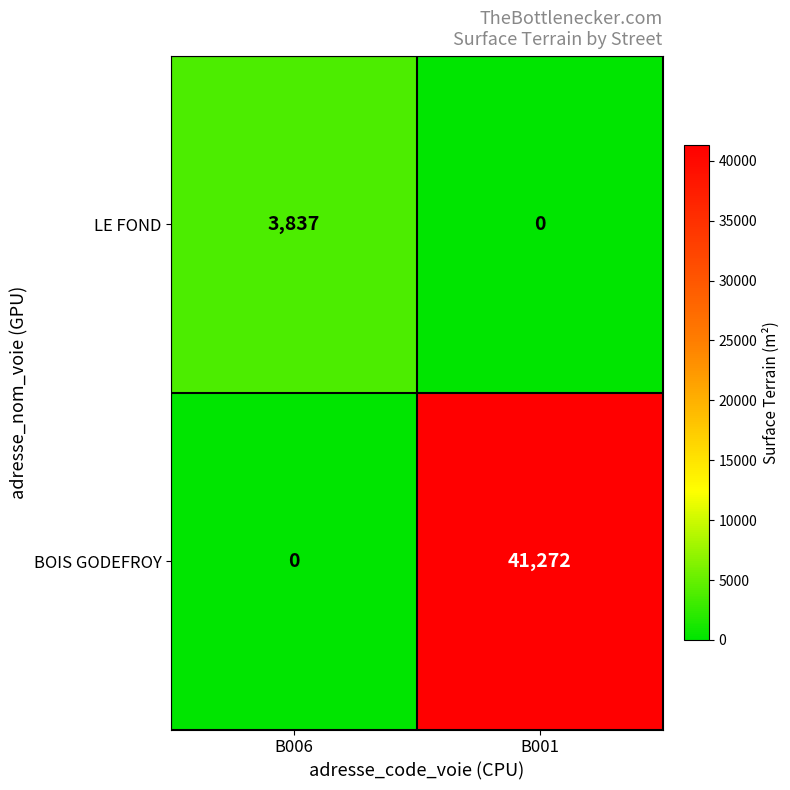

List the series in order of their peak value, lowest first.

LE FOND, BOIS GODEFROY